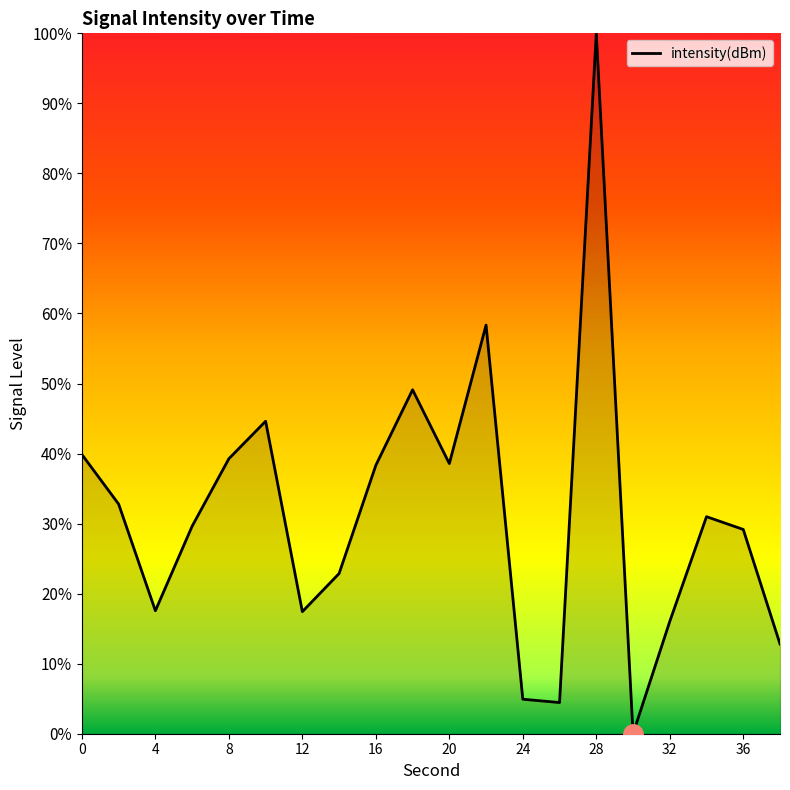

What is the maximum value shown in the chart?

100.0